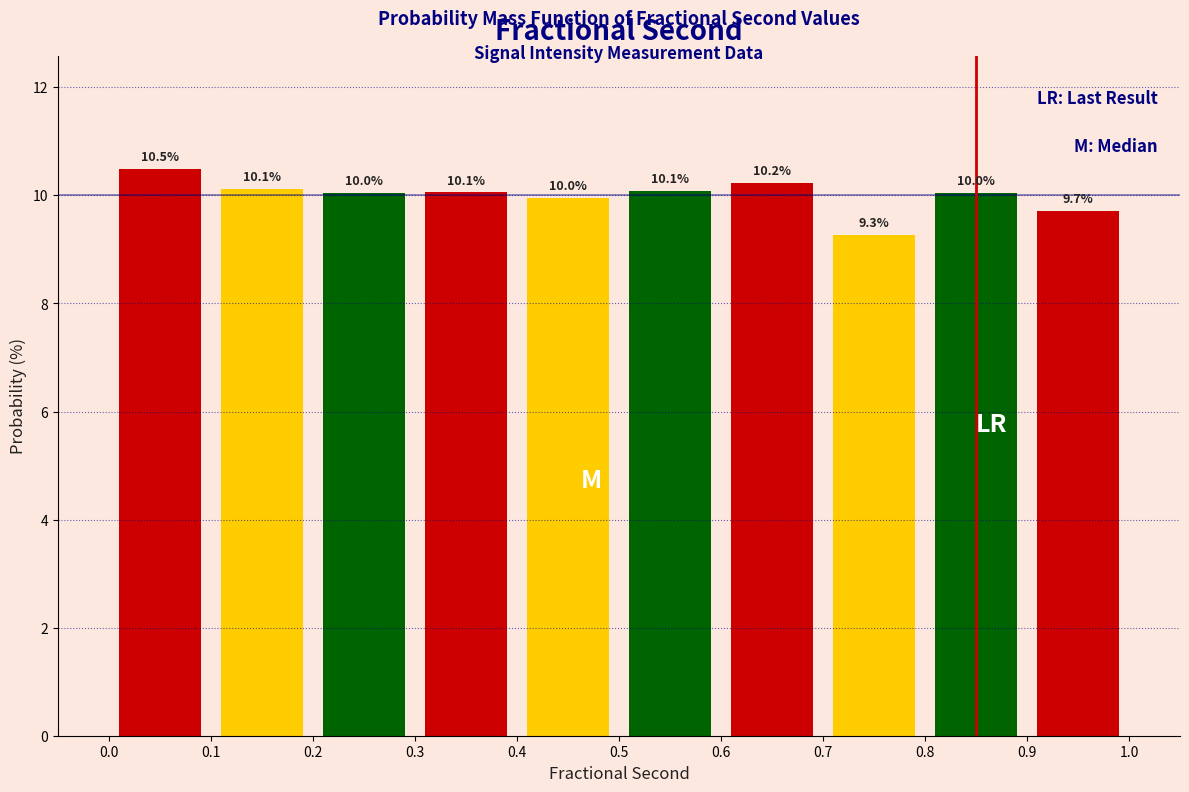

Reading left to right, transcribe this chart: for each bar, give the range it covers on the x-axis and its height.

0.0 to 0.1: 10.5
0.1 to 0.2: 10.1
0.2 to 0.3: 10.0
0.3 to 0.4: 10.1
0.4 to 0.5: 10.0
0.5 to 0.6: 10.1
0.6 to 0.7: 10.2
0.7 to 0.8: 9.3
0.8 to 0.9: 10.0
0.9 to 1.0: 9.7